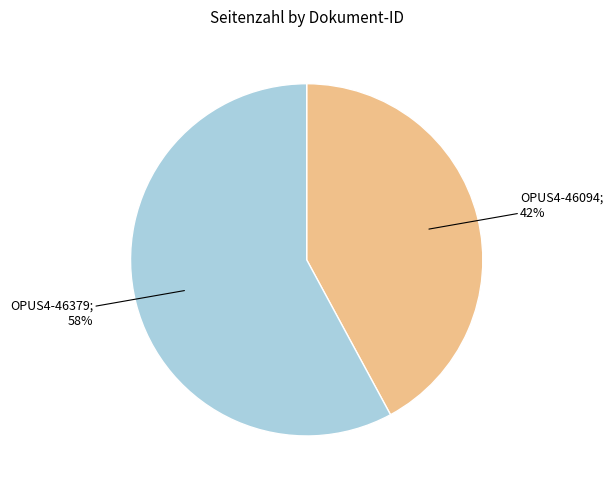

Is there a majority slice in this chart?

Yes